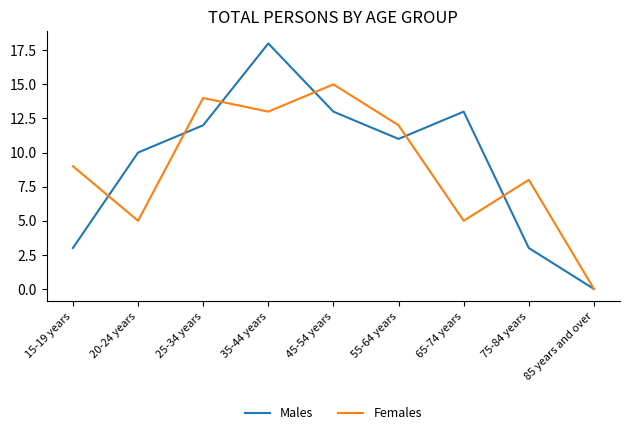

Is this an area chart (filled region under the line)?

No